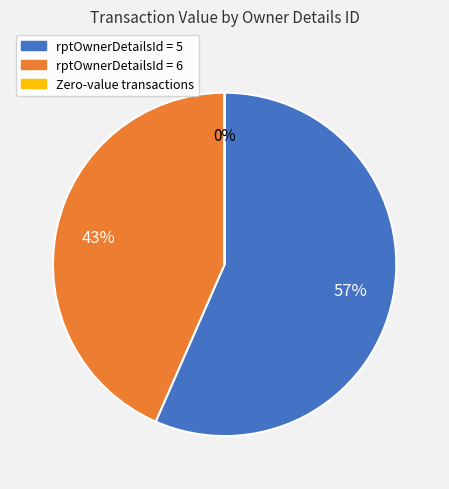

To the nearest percent, what is the average slice percentage?

33%